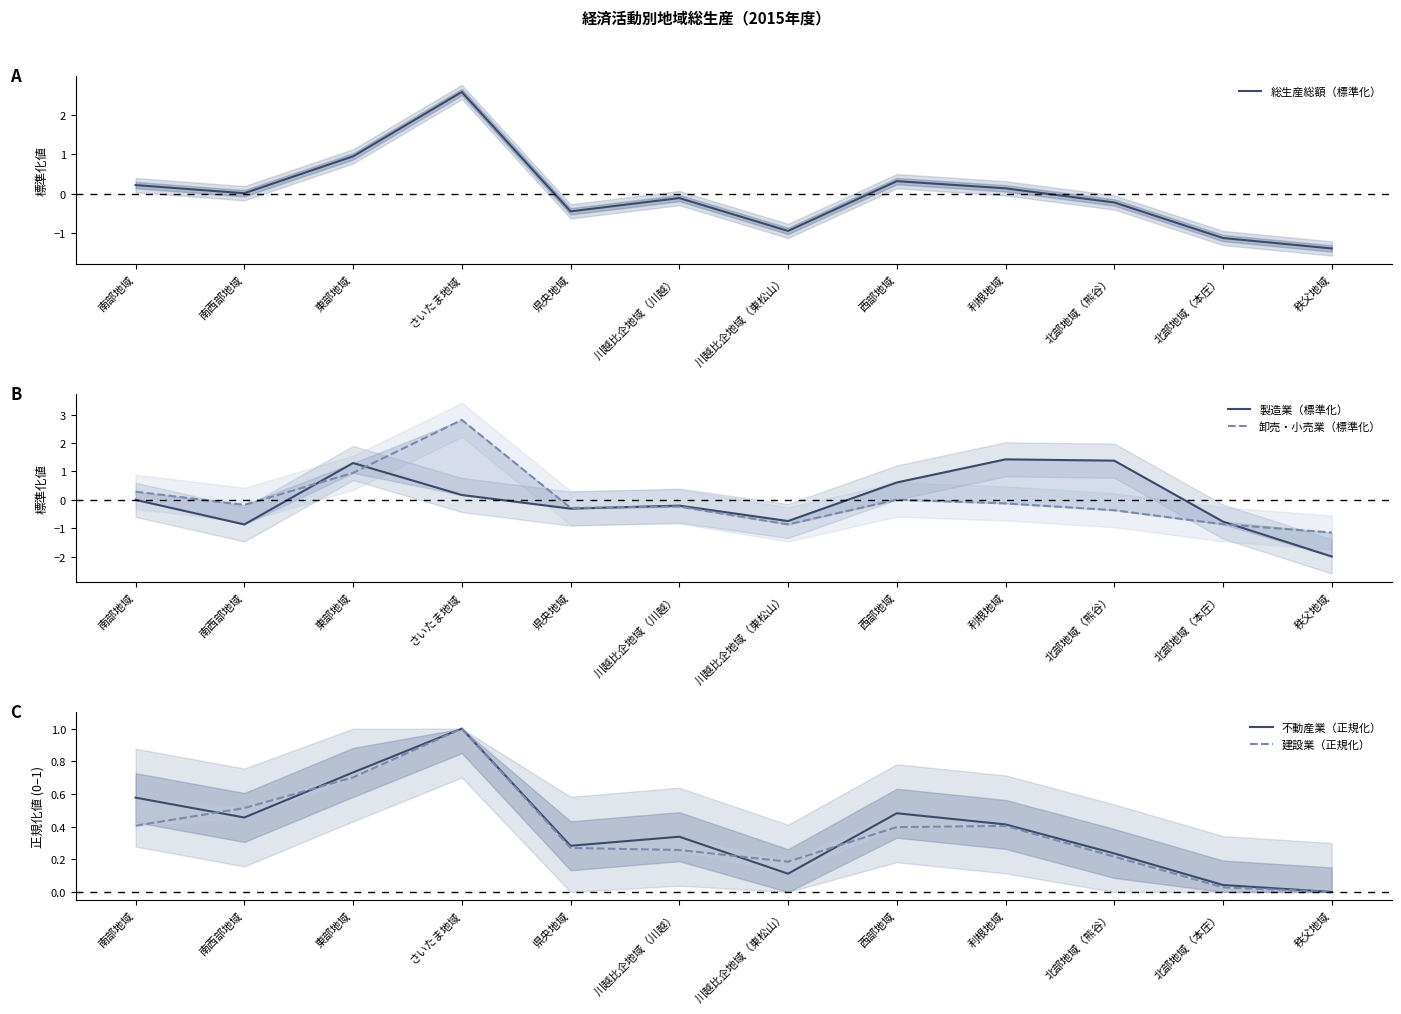

Rank the series by their maximum value, from highest to lowest.

卸売・小売業（標準化）, 総生産総額（標準化）, 製造業（標準化）, 不動産業（正規化）, 建設業（正規化）